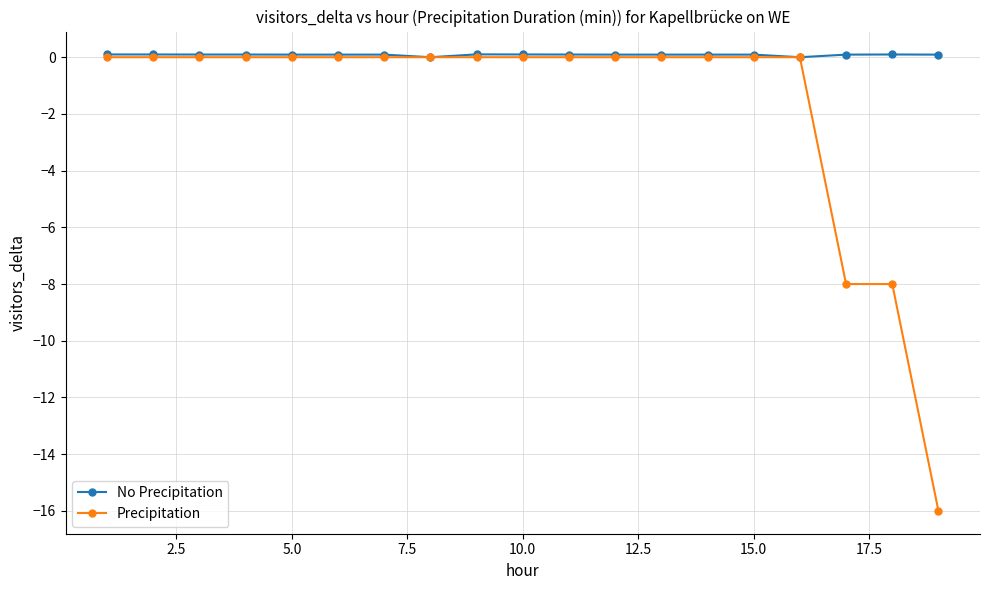

What are all the series names shown in the legend?

No Precipitation, Precipitation